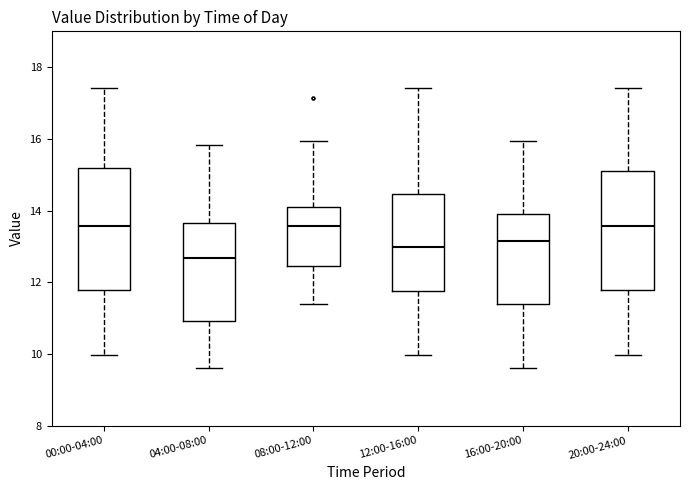

Reading left to right, read every box against the y-axis: the position of its median line, the range the box covers, and the ends of its whiskers. The values are not printed on the chart, so give them approximately, as read against the axis.

00:00-04:00: median 13.6, box 11.8 to 15.2, whiskers 10.0 to 17.4
04:00-08:00: median 12.6, box 11.0 to 13.6, whiskers 9.6 to 15.8
08:00-12:00: median 13.6, box 12.4 to 14.2, whiskers 11.4 to 16.0
12:00-16:00: median 13.0, box 11.8 to 14.4, whiskers 10.0 to 17.4
16:00-20:00: median 13.2, box 11.4 to 14.0, whiskers 9.6 to 16.0
20:00-24:00: median 13.6, box 11.8 to 15.0, whiskers 10.0 to 17.4